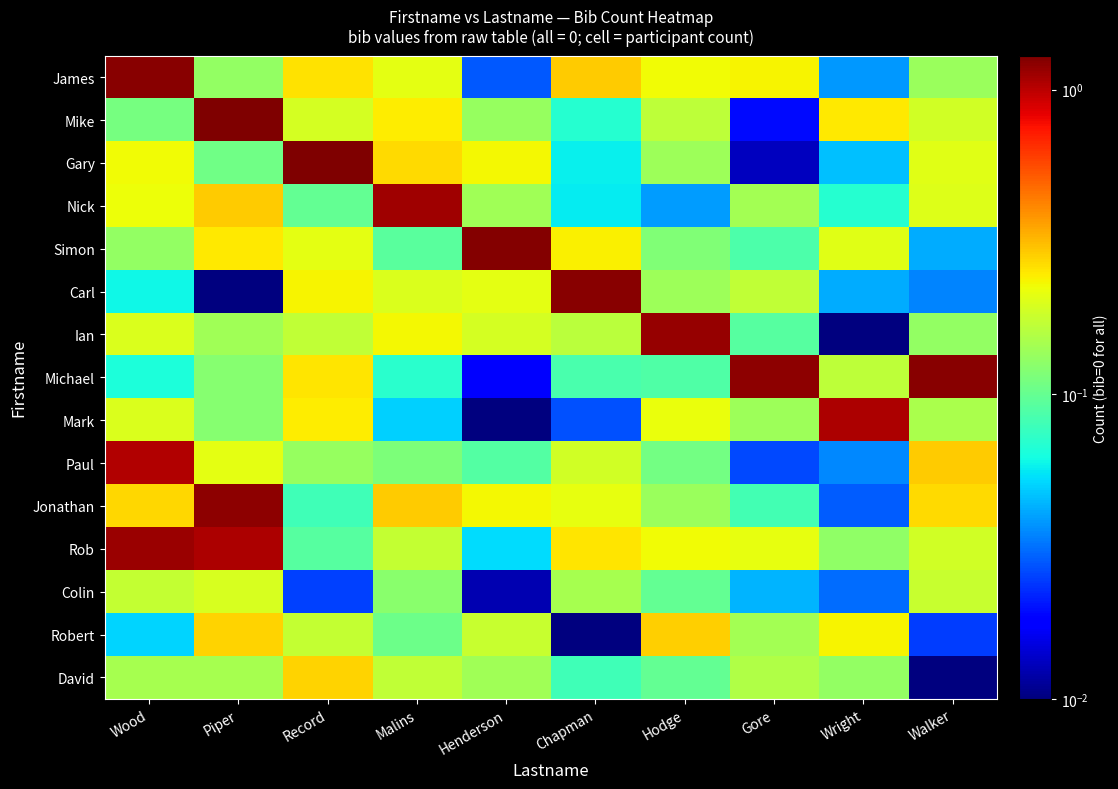

What is the total value across all series at Wood?

5.3